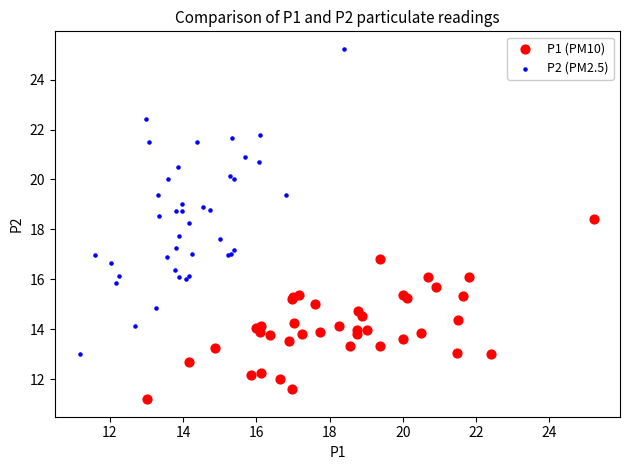

Which series contains the lowest Y value?

P1 (PM10)